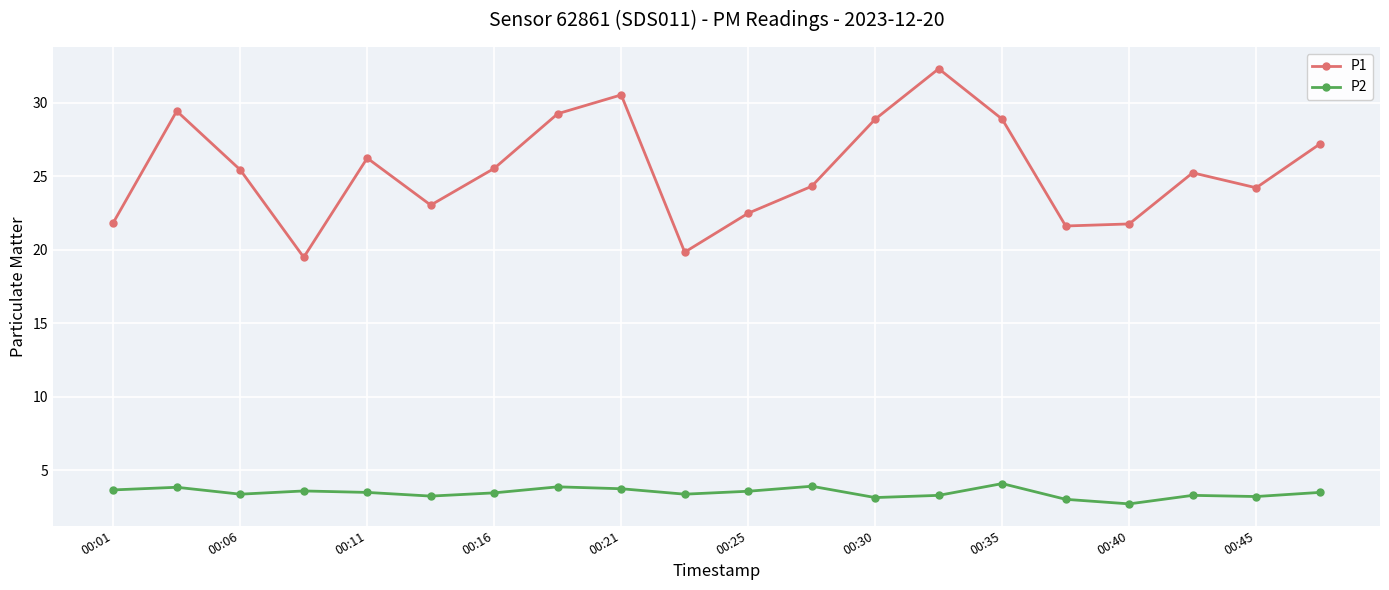

What are all the series names shown in the legend?

P1, P2